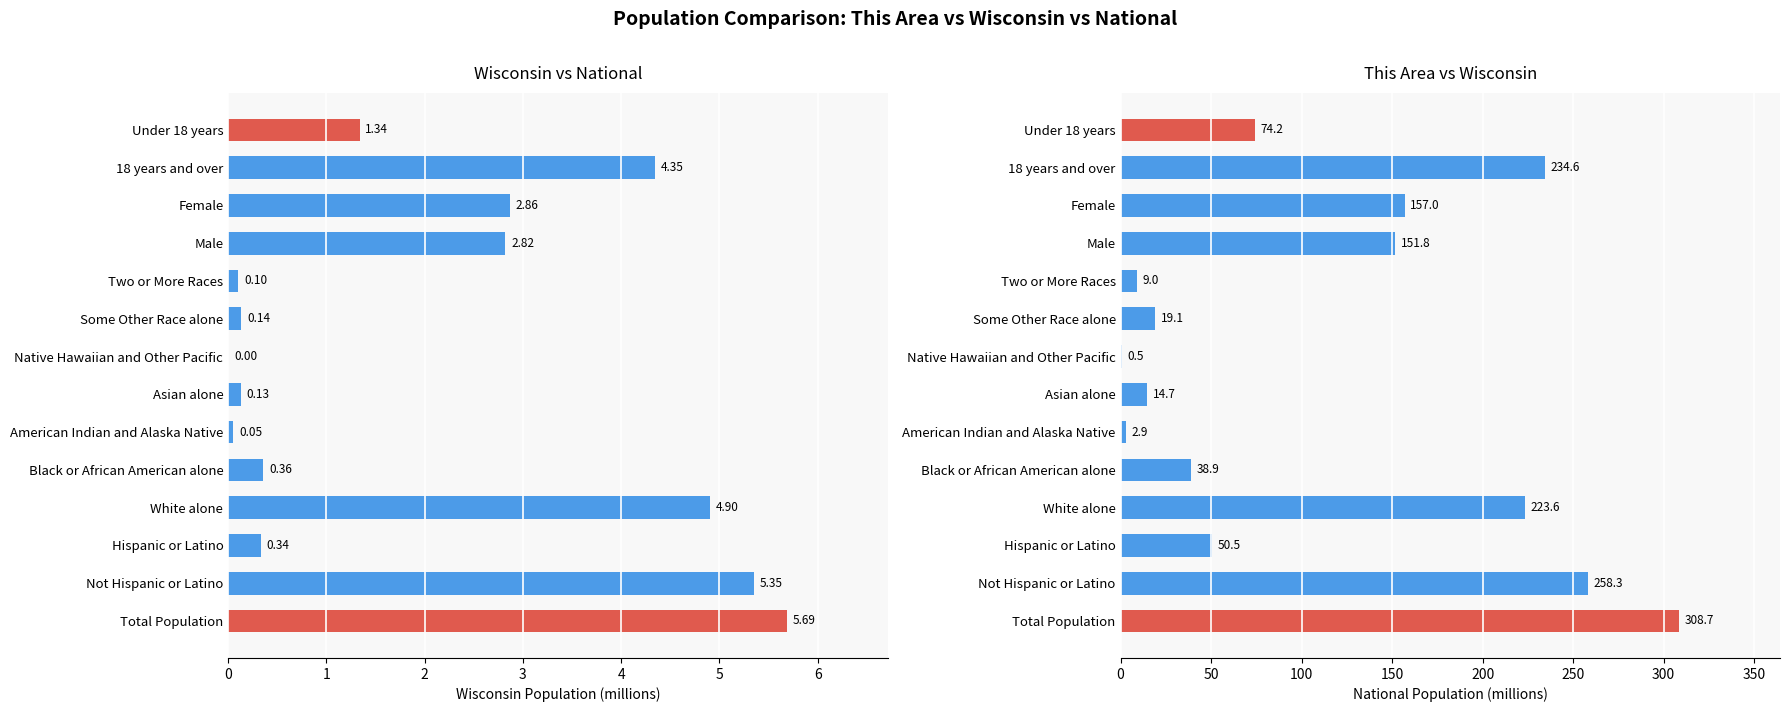

Which series has the largest total across all categories?

National Population (millions)